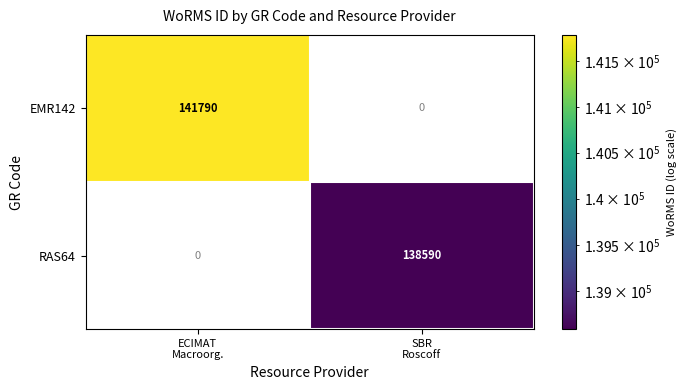

What is the total value across all series at ECIMAT
Macroorg.?

141790